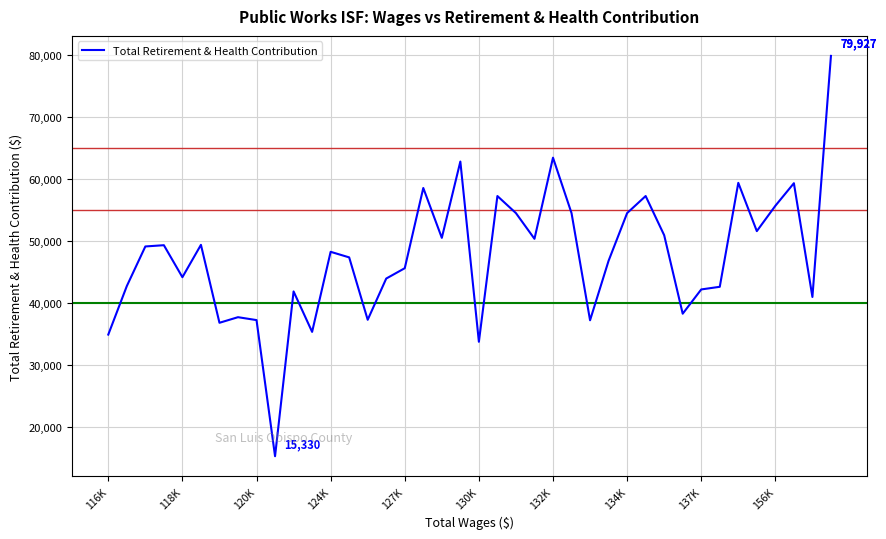

How many categories are shown in the chart?

40